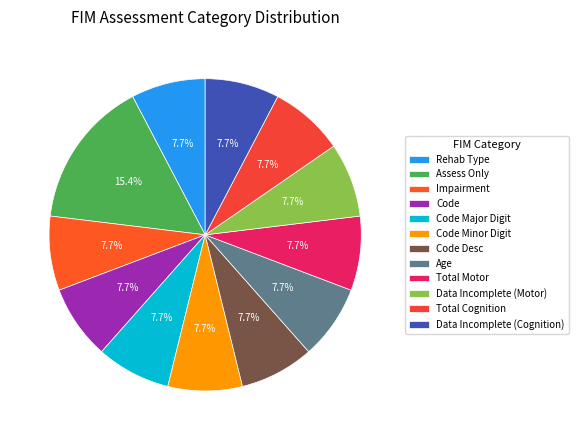

What is the total percentage of Assess Only and Code Desc?

23.1%